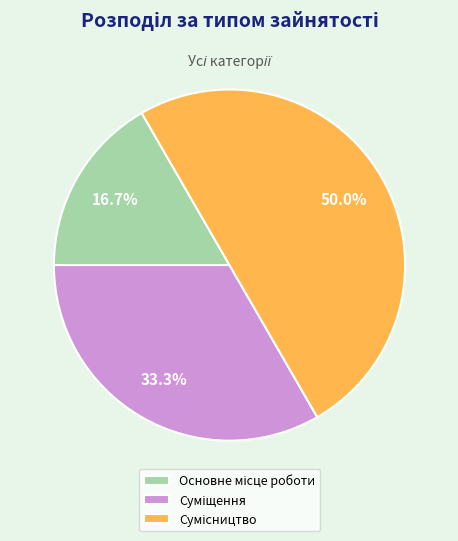

To the nearest percent, what is the difference between the Суміщення and Сумісництво slice percentages?

17%